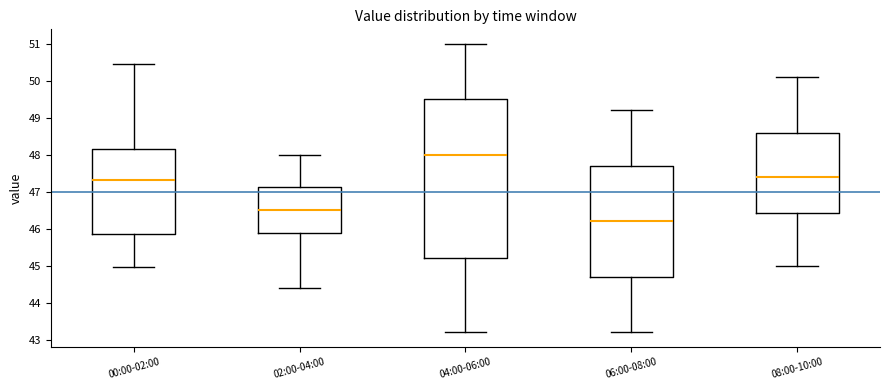

Reading left to right, transcribe this box plot: for each box, give where its median line is, the range the box spans, and where its two whiskers end, as read against the y-axis. The values are not printed on the chart, so give them approximately, as read against the axis.

00:00-02:00: median 47.3, box 45.9 to 48.2, whiskers 45.0 to 50.5
02:00-04:00: median 46.5, box 45.9 to 47.1, whiskers 44.4 to 48.0
04:00-06:00: median 48.0, box 45.2 to 49.5, whiskers 43.2 to 51.0
06:00-08:00: median 46.2, box 44.7 to 47.7, whiskers 43.2 to 49.2
08:00-10:00: median 47.4, box 46.4 to 48.6, whiskers 45.0 to 50.1